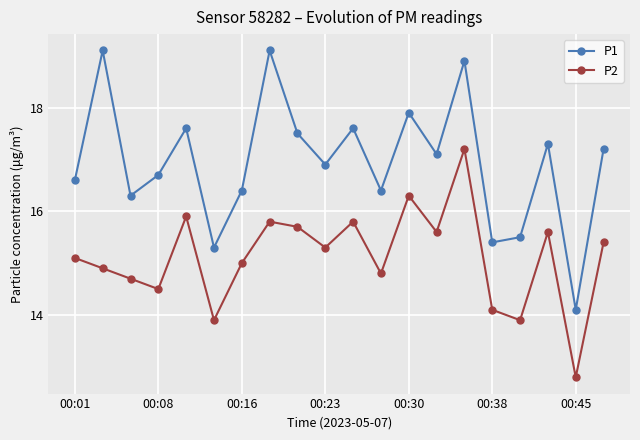

Which series has the largest total across all categories?

P1